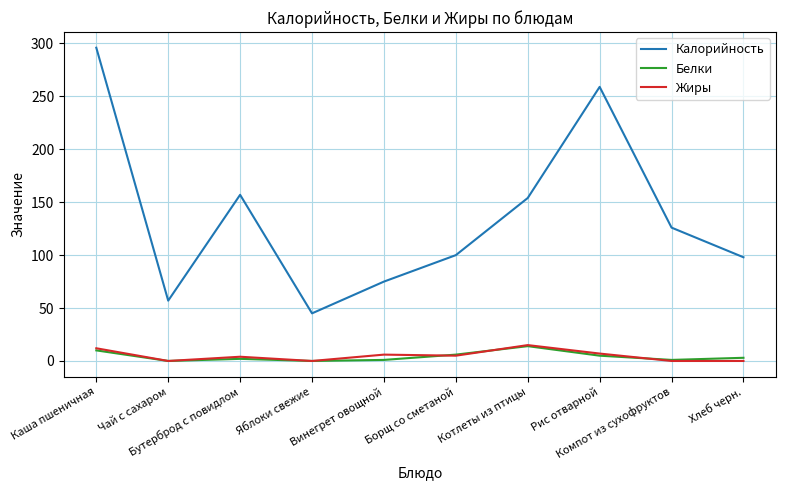

In Калорийность, how many points are lower than both neighbors (excluding endpoints)?

2